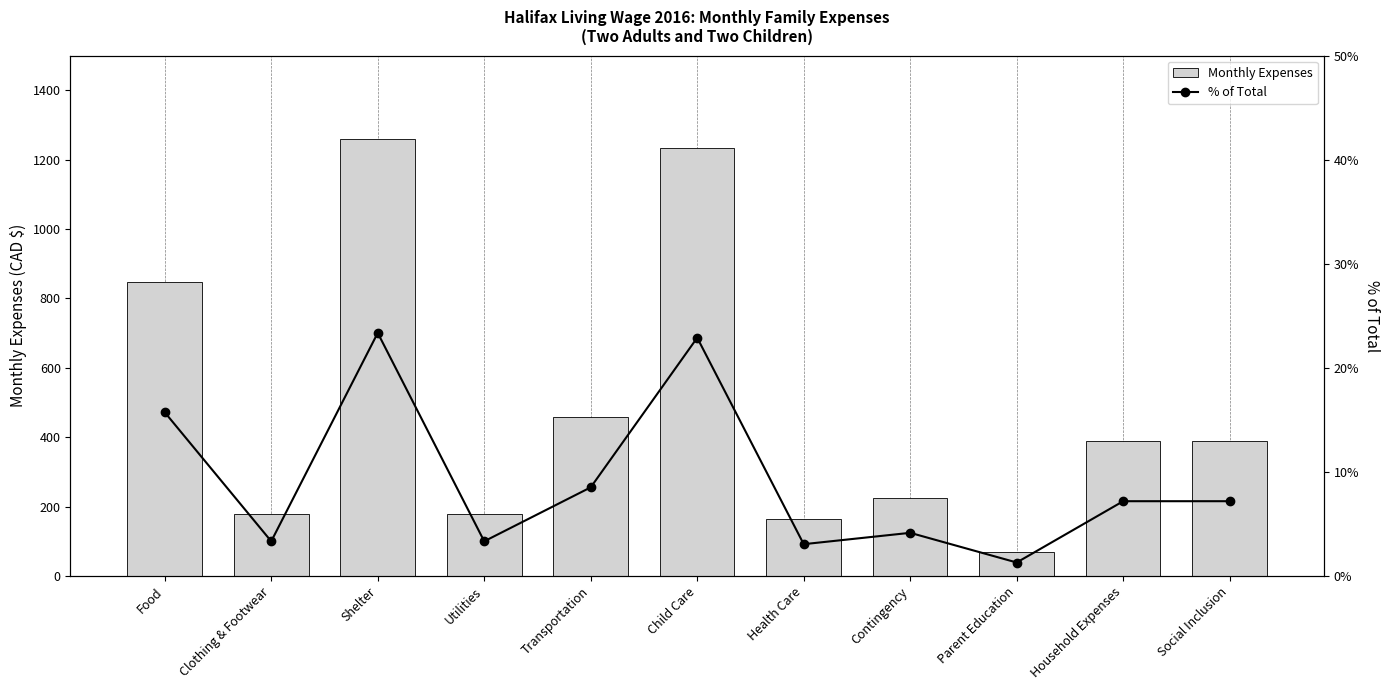

How many groups of bars are there?

11